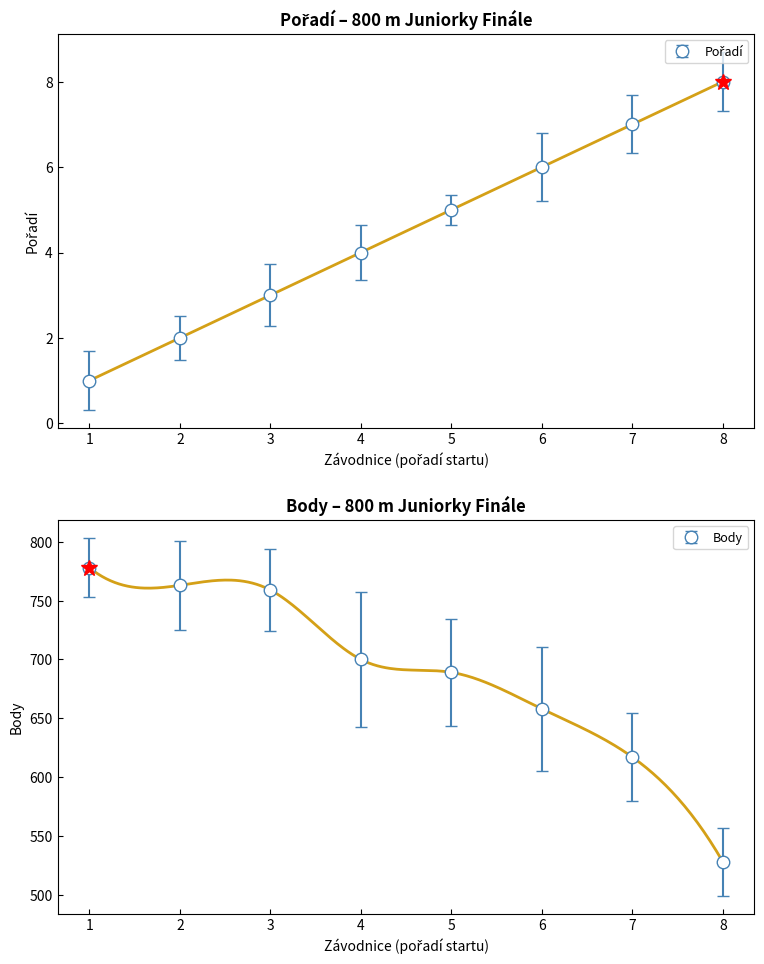

Which series has the largest total across all categories?

Body